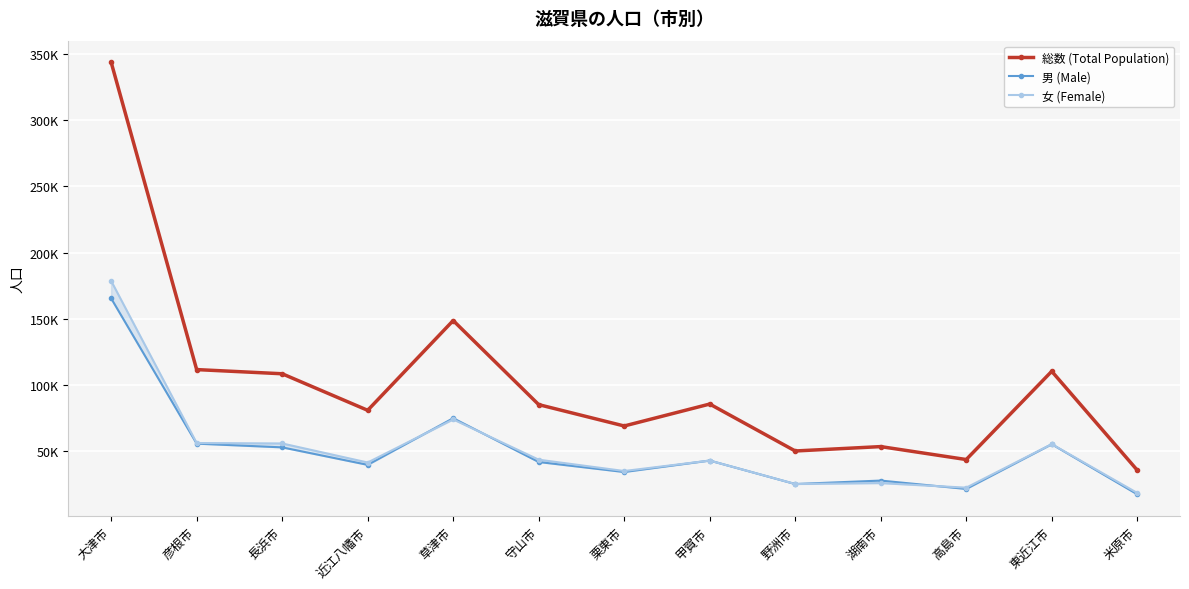

Which has a higher value, 近江八幡市 or 草津市?

草津市